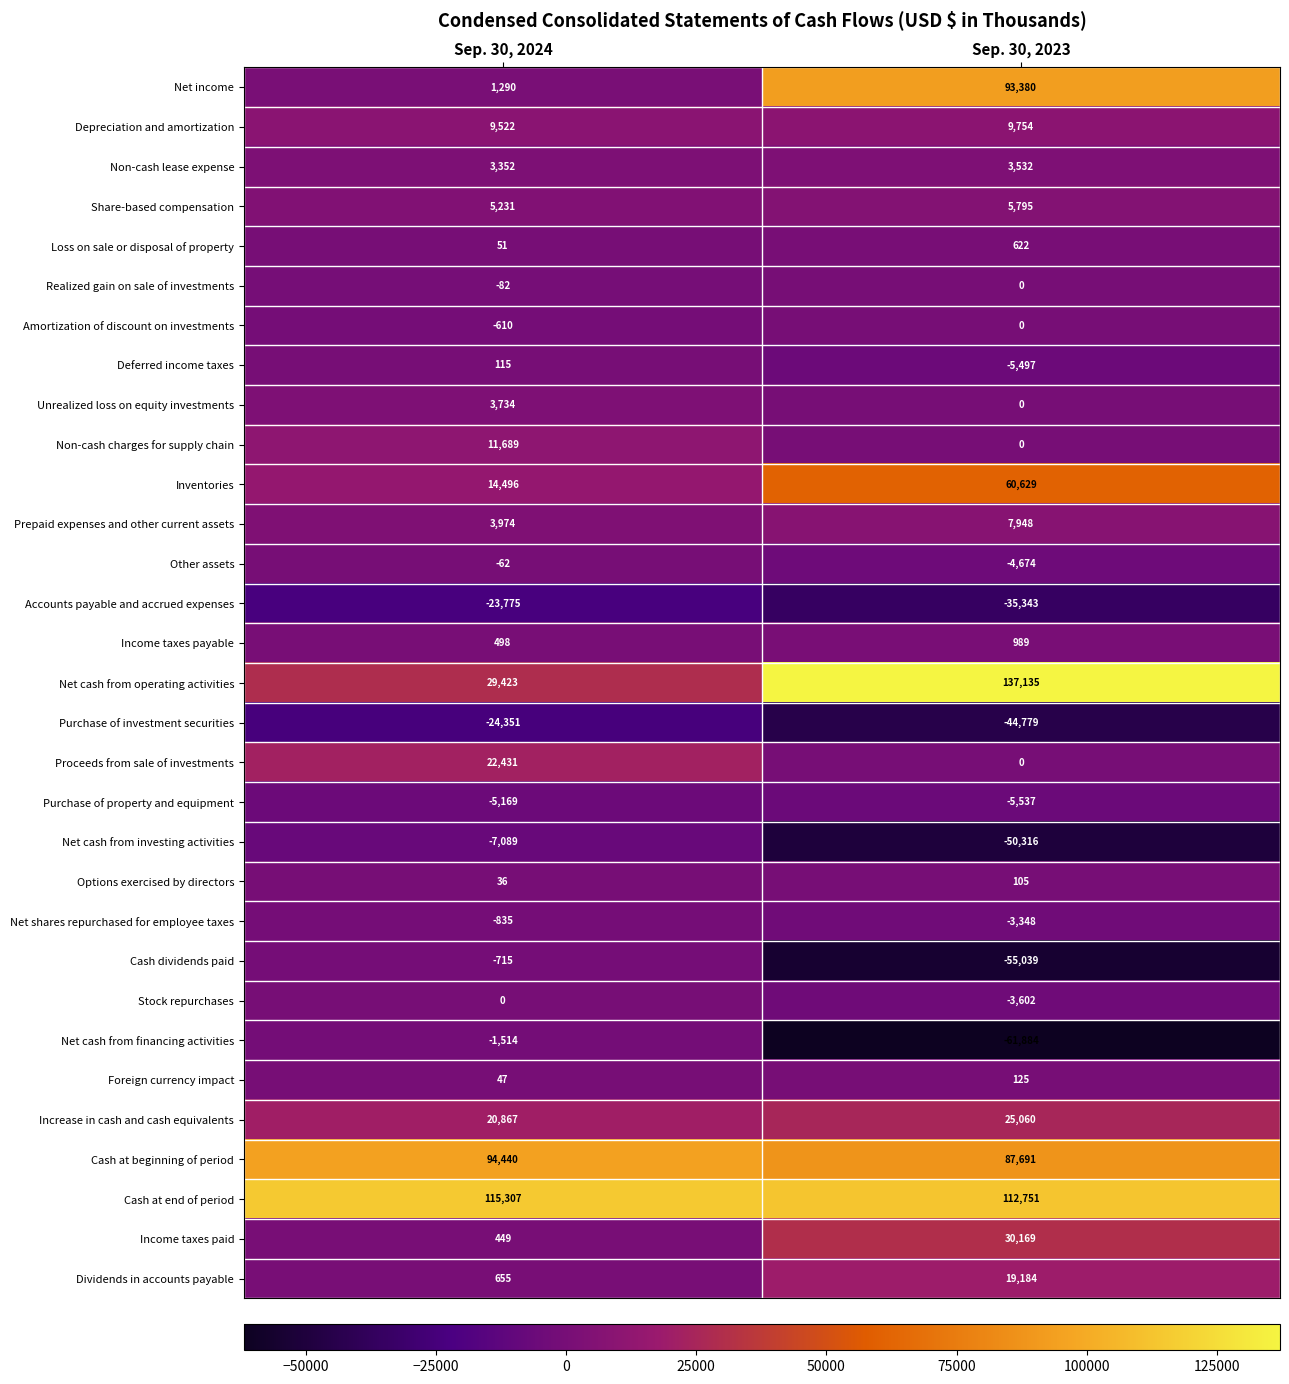

What is the difference between the maximum and minimum values in the Share-based compensation series?

564